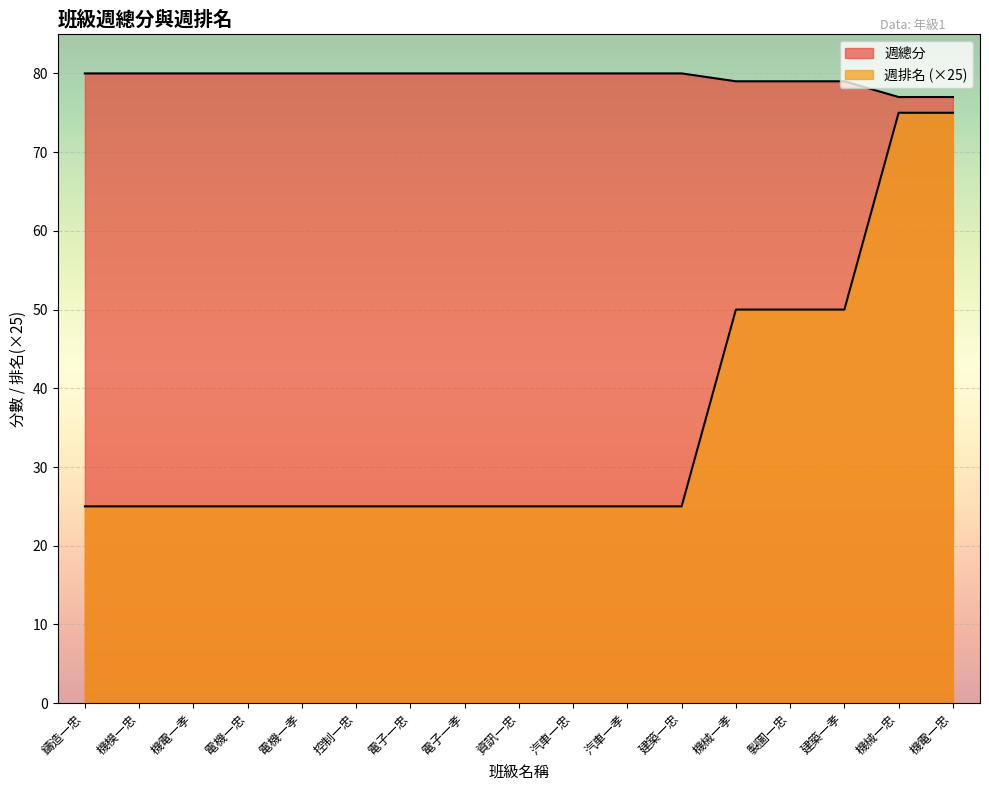

What is the approximate value of 週總分 at 建築一忠?

80